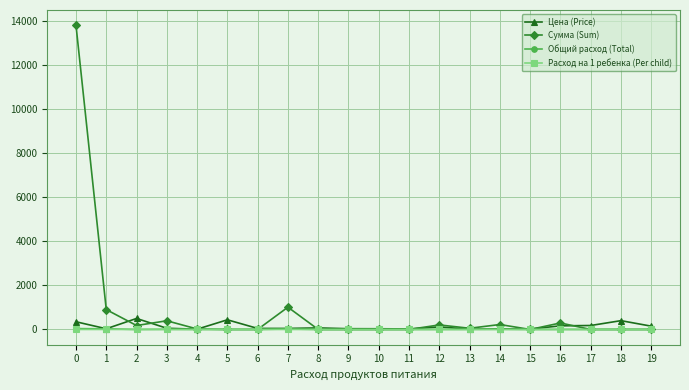

Which series has the largest total across all categories?

Сумма (Sum)